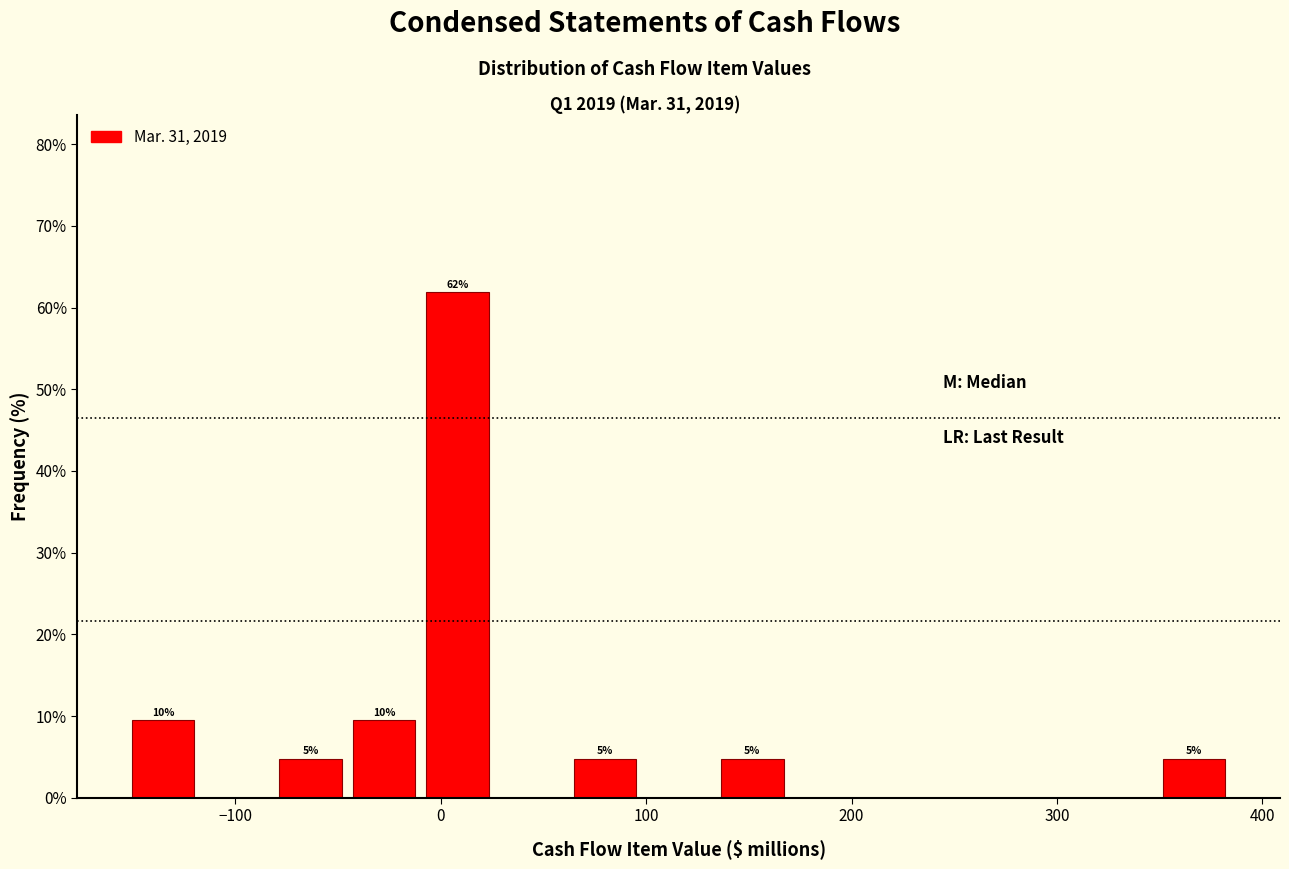

Around what value on the x-axis is the tallest bar? Give the approximate position of its centre, as read against the axis.

10